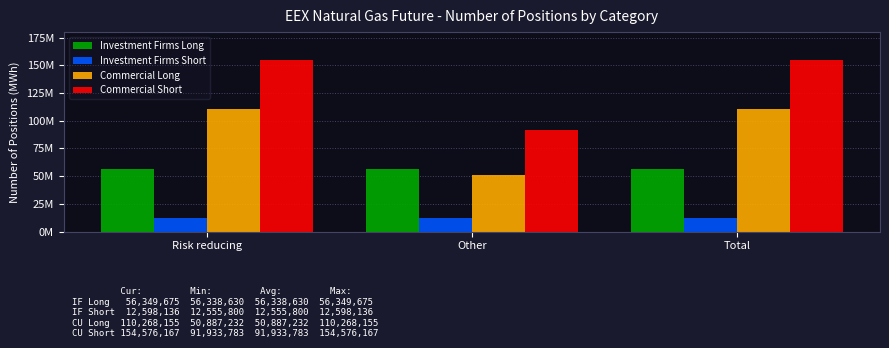

List the labels in order of Commercial Long value, smallest first.

Other, Risk reducing, Total